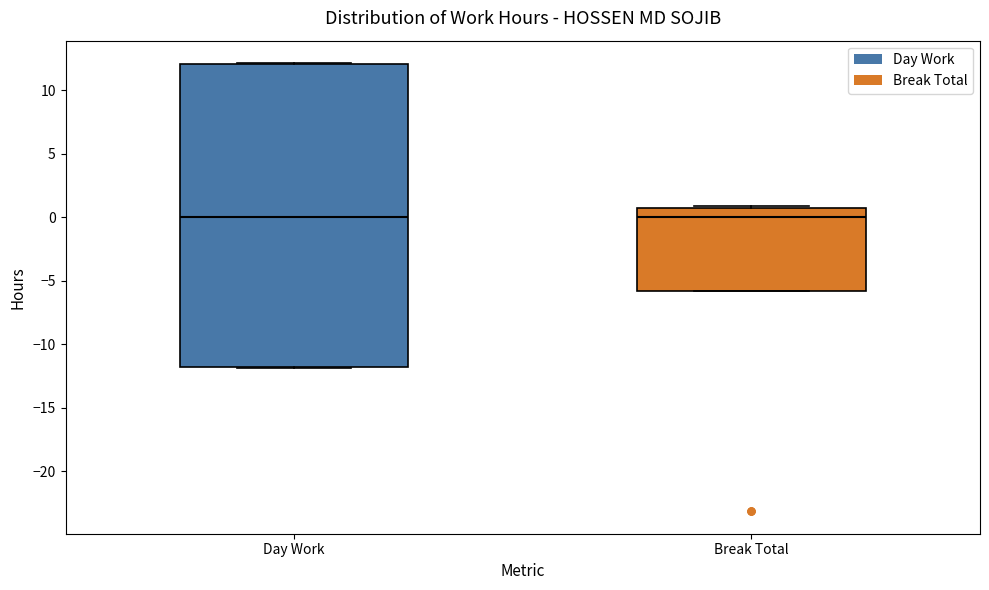

Where is the lower edge of the box for Day Work on the y-axis? The values are not printed on the chart, so give them approximately, as read against the axis.

-12